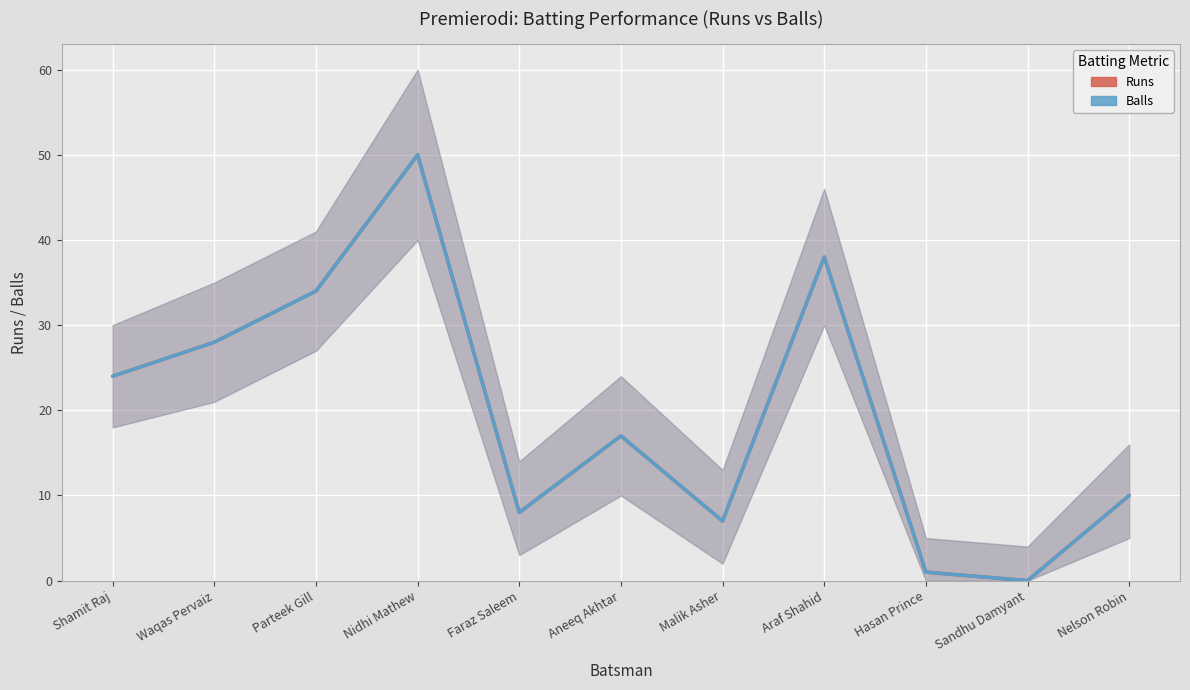

Rank the series by their maximum value, from lowest to highest.

Runs, Balls